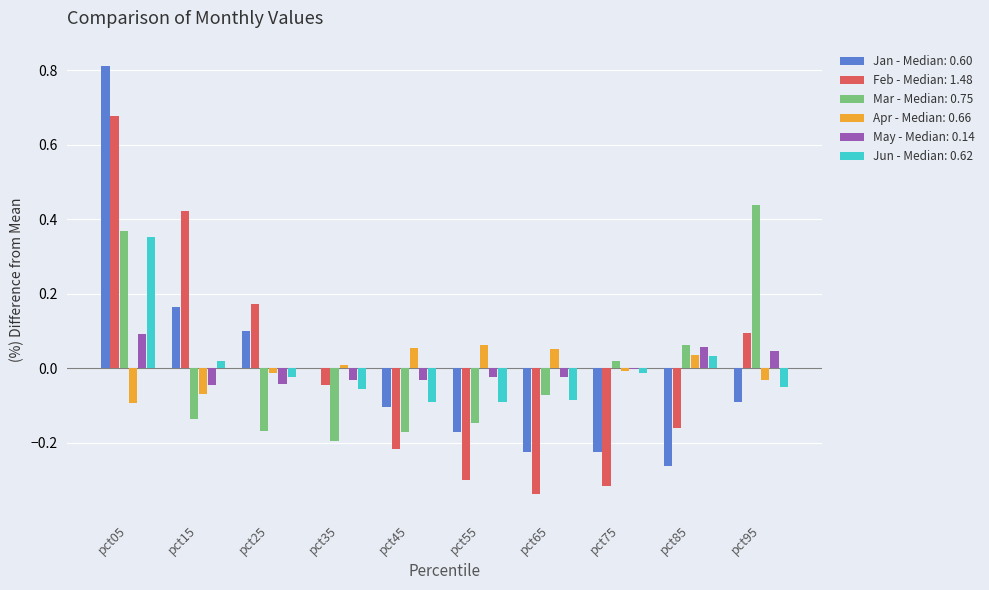

Is the value of Jun - Median: 0.62 at pct85 greater than the value of Jan - Median: 0.60 at pct15?

No